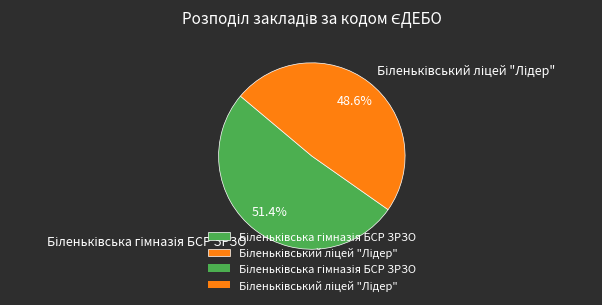

The Біленьківський ліцей "Лідер" slice represents 49% of the pie. True or false?

True